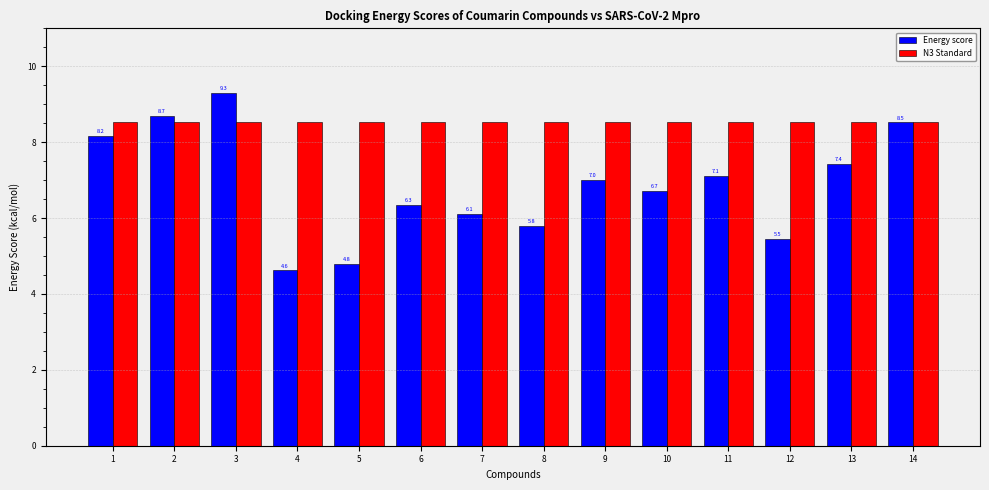

How many distinct data groups are displayed?

2